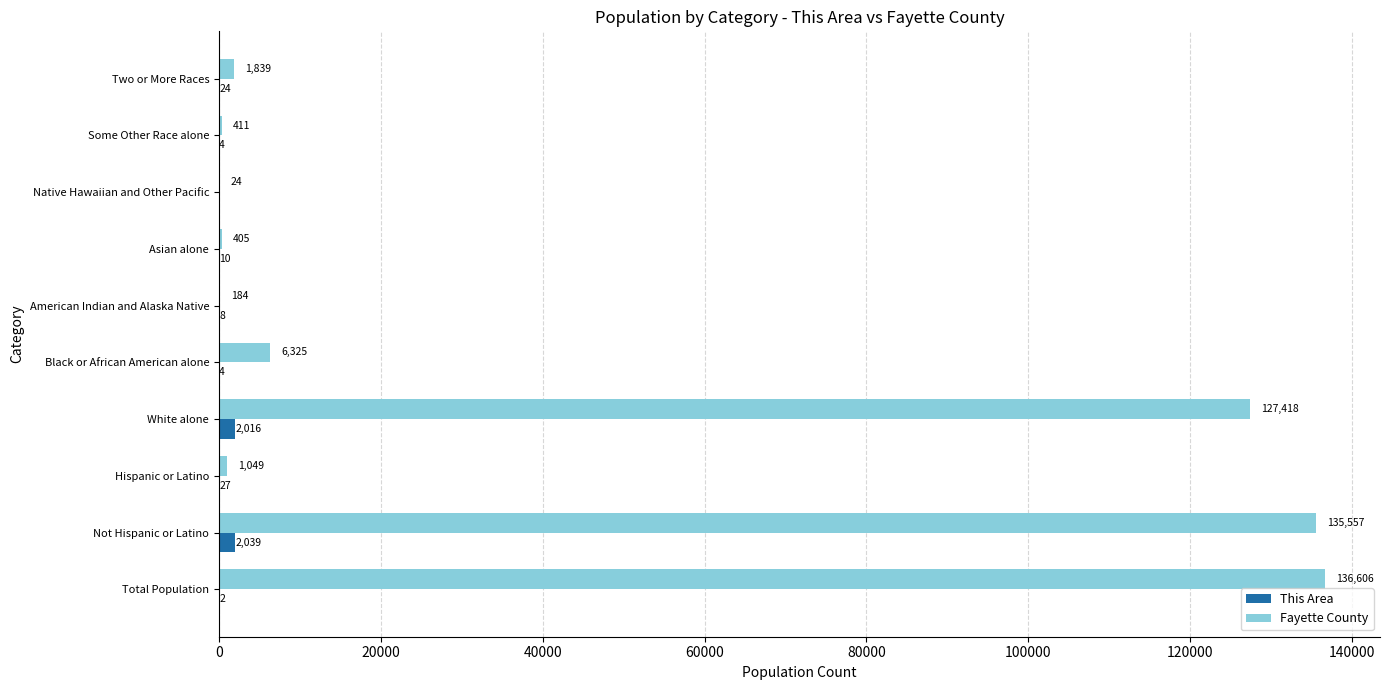

Between Black or African American alone and American Indian and Alaska Native, which series saw the biggest shift?

Fayette County